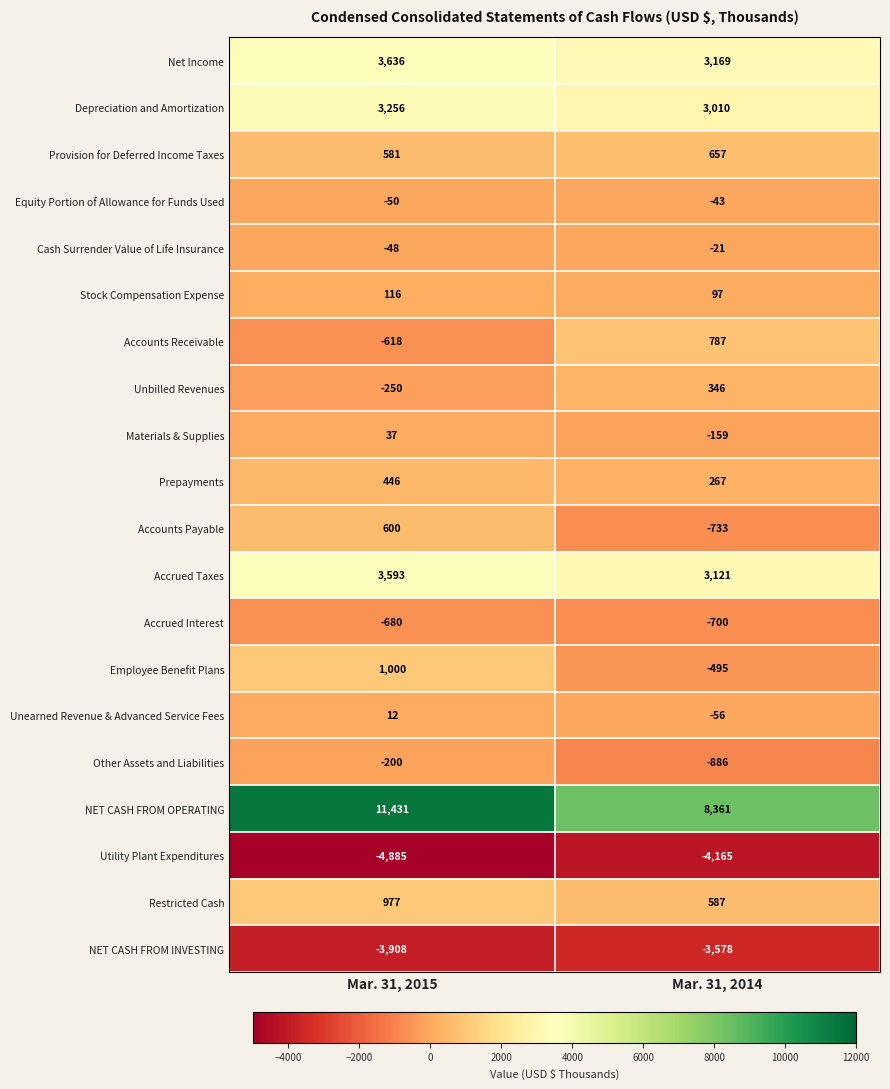

At Mar. 31, 2014, list the series in order from smallest to largest.

Utility Plant Expenditures, NET CASH FROM INVESTING, Other Assets and Liabilities, Accounts Payable, Accrued Interest, Employee Benefit Plans, Materials & Supplies, Unearned Revenue & Advanced Service Fees, Equity Portion of Allowance for Funds Used, Cash Surrender Value of Life Insurance, Stock Compensation Expense, Prepayments, Unbilled Revenues, Restricted Cash, Provision for Deferred Income Taxes, Accounts Receivable, Depreciation and Amortization, Accrued Taxes, Net Income, NET CASH FROM OPERATING